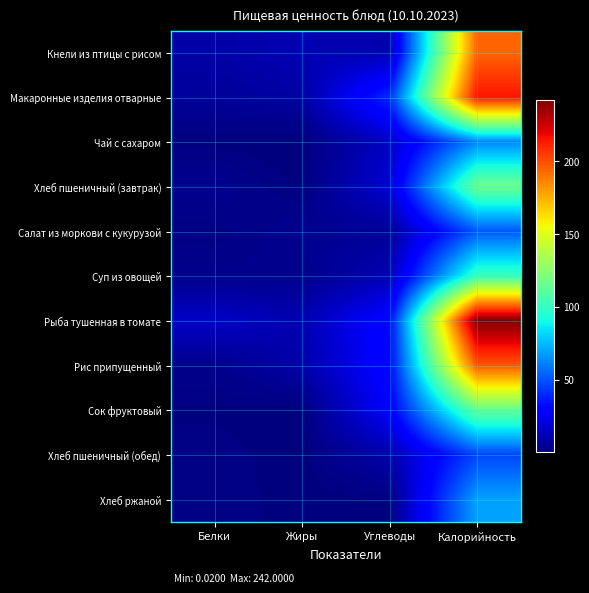

Reading left to right, extract all data points from this chart.

Кнели из птицы с рисом: Белки=8.7	Жиры=11.5	Углеводы=10.2	Калорийность=193.9
Макаронные изделия отварные: Белки=6.0	Жиры=7.7	Углеводы=40.5	Калорийность=214.7
Чай с сахаром: Белки=0.5	Жиры=0.0	Углеводы=15.0	Калорийность=62.0
Хлеб пшеничный (завтрак): Белки=4.0	Жиры=0.5	Углеводы=18.1	Калорийность=116.9
Салат из моркови с кукурузой: Белки=1.3	Жиры=3.9	Углеводы=5.5	Калорийность=50.9
Суп из овощей: Белки=3.2	Жиры=3.3	Углеводы=11.2	Калорийность=101.3
Рыба тушенная в томате: Белки=15.5	Жиры=10.7	Углеводы=31.6	Калорийность=242.0
Рис припущенный: Белки=3.0	Жиры=9.2	Углеводы=31.0	Калорийность=197.7
Сок фруктовый: Белки=0.7	Жиры=0.1	Углеводы=27.6	Калорийность=114.8
Хлеб пшеничный (обед): Белки=1.6	Жиры=0.2	Углеводы=9.7	Калорийность=46.8
Хлеб ржаной: Белки=1.7	Жиры=0.3	Углеводы=0.7	Калорийность=69.0